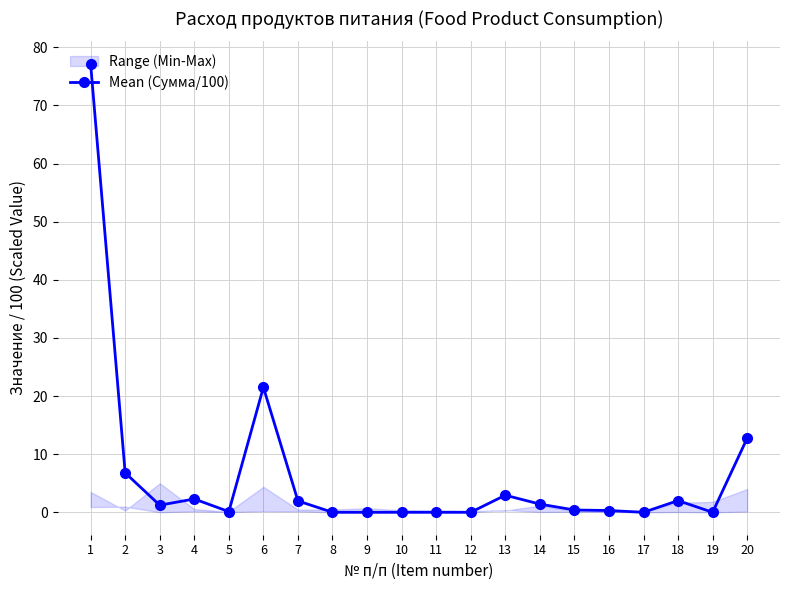

At which category does the data reach its first local valley?

3